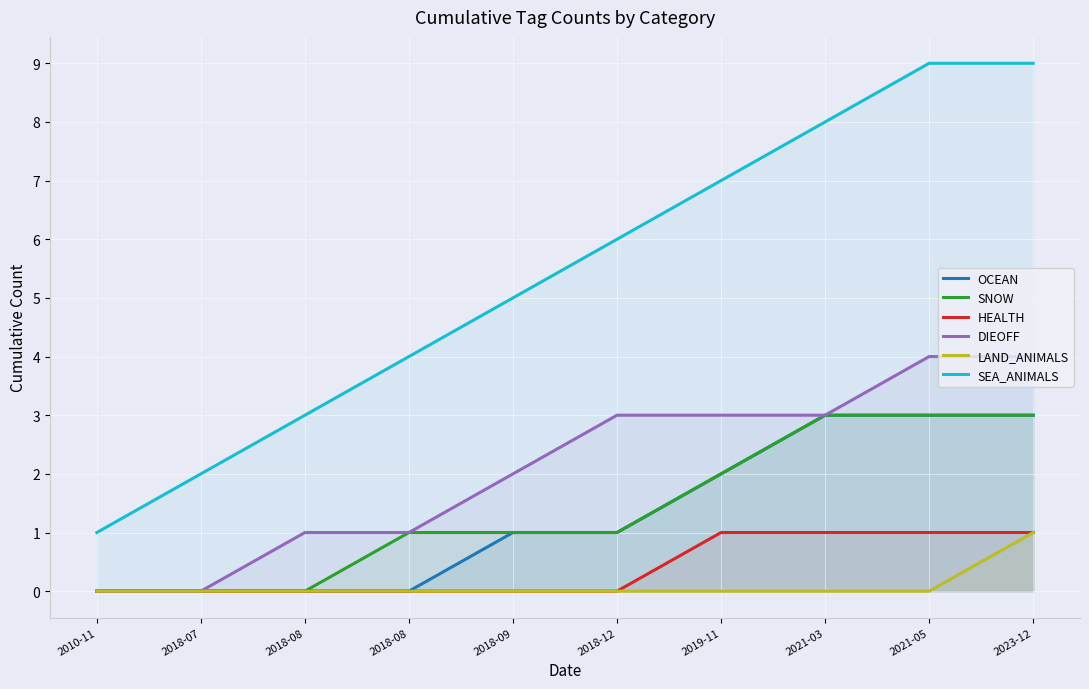

True or false: OCEAN and SNOW intersect in this chart.

False